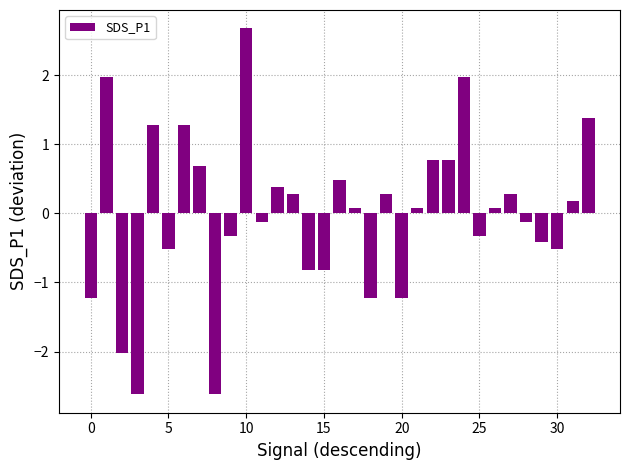

What is the minimum value shown in the chart?

-2.6